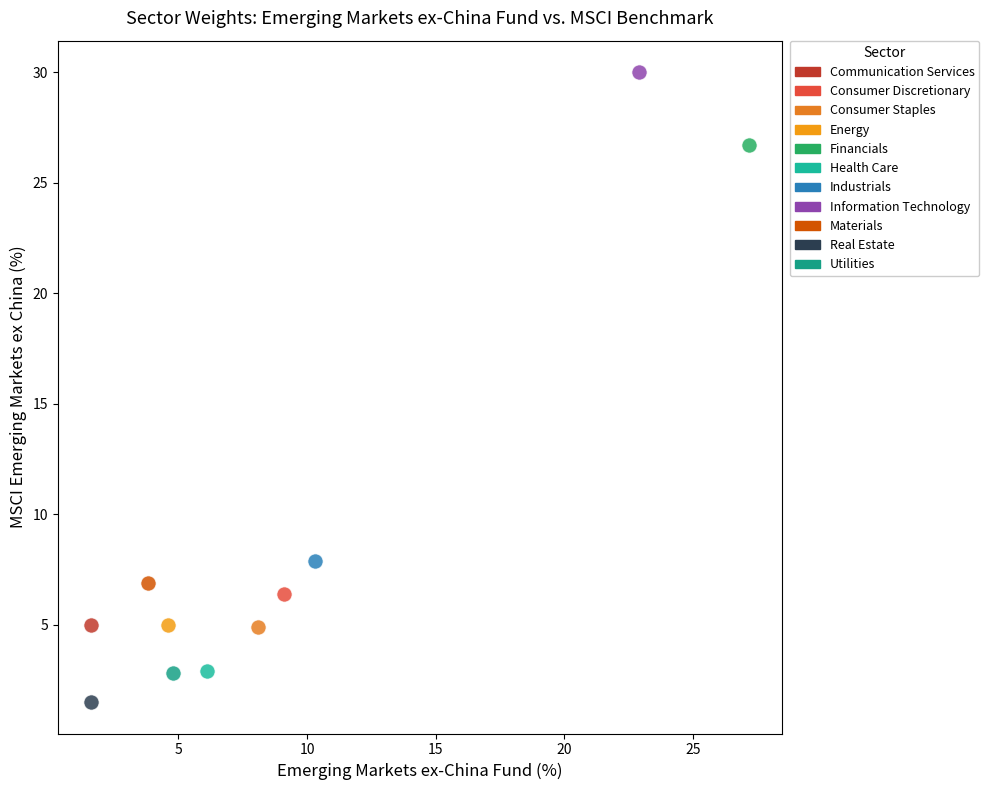

What are all the series names shown in the legend?

Communication Services, Consumer Discretionary, Consumer Staples, Energy, Financials, Health Care, Industrials, Information Technology, Materials, Real Estate, Utilities